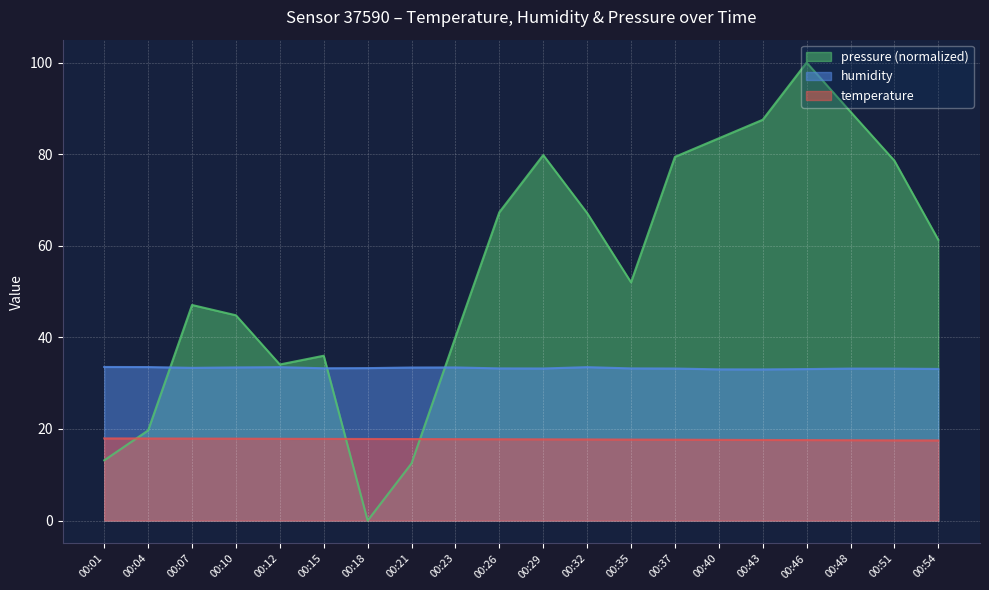

The value of pressure_norm at 00:07 is 79.5. True or false?

False